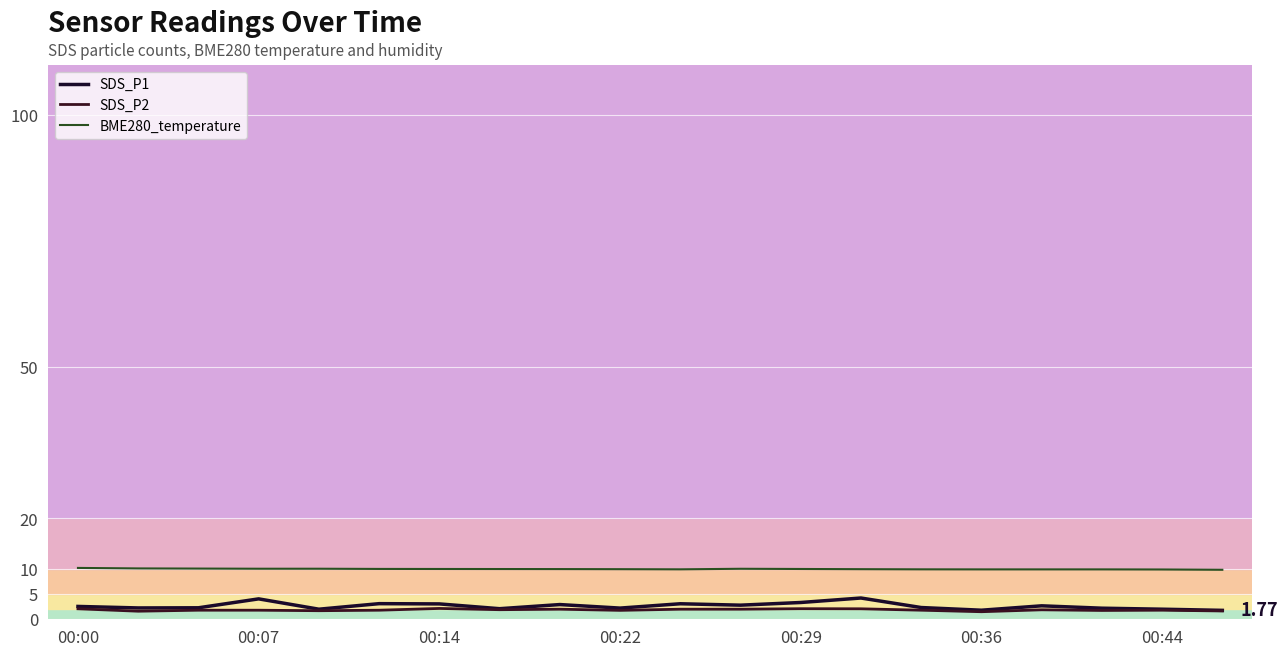

At which category does the chart reach its peak across all series?

00:00